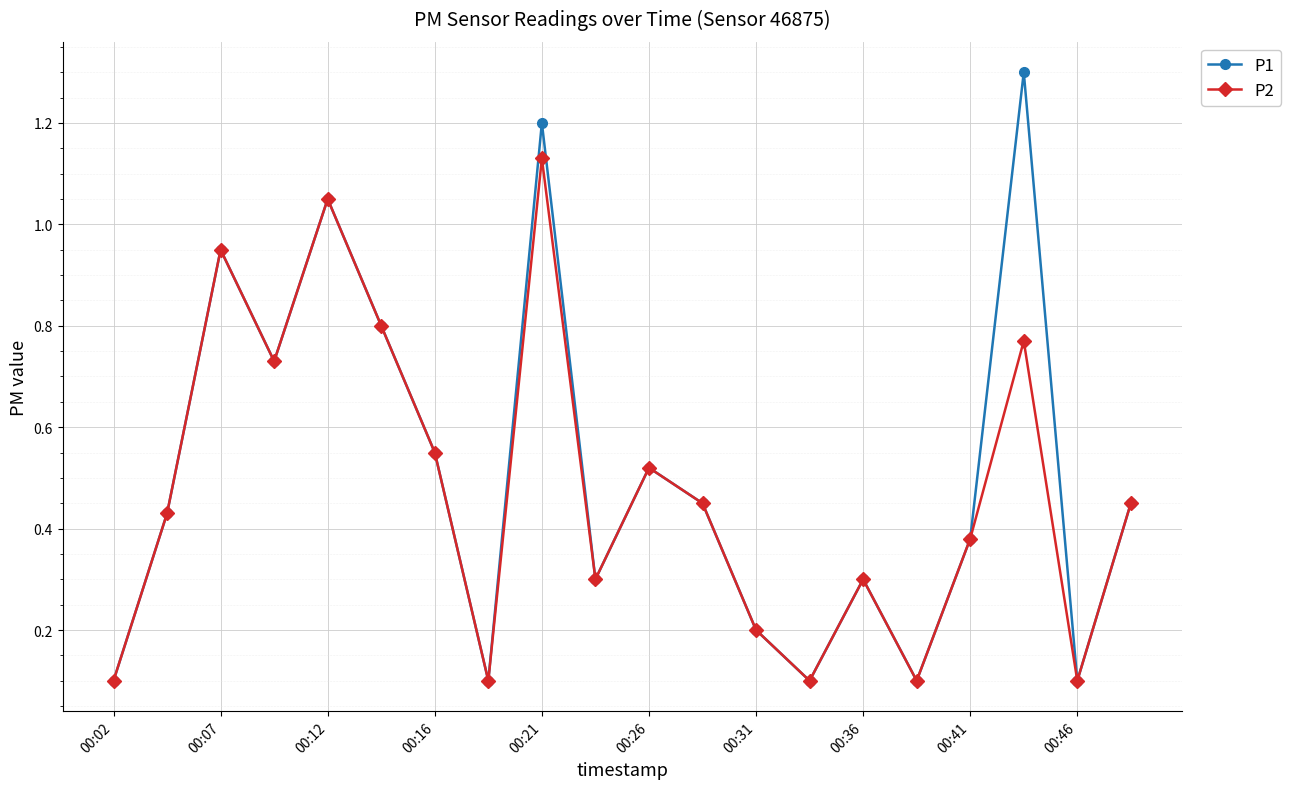

Rank the series by their maximum value, from highest to lowest.

P1, P2